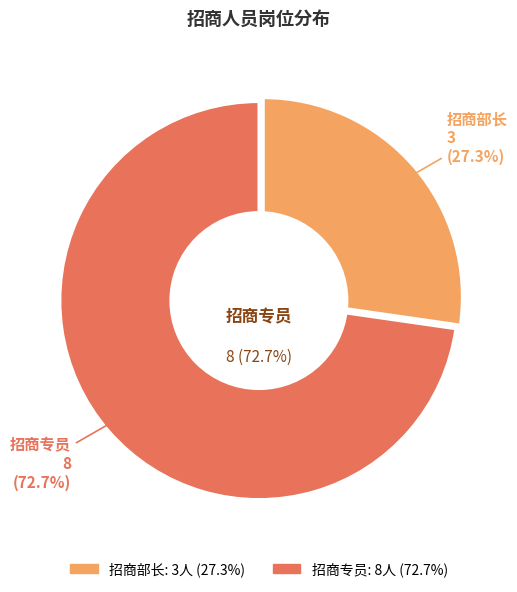

To the nearest percent, what is the difference between the 招商专员 and 招商部长 slice percentages?

45%